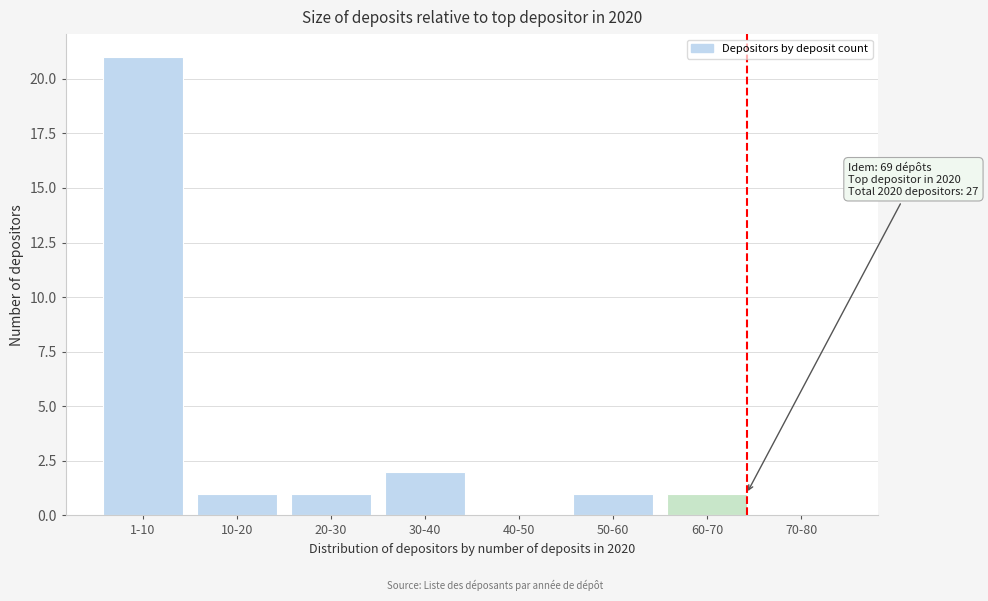

Reading left to right, extract all data points from this chart.

1-10=21	10-20=1	20-30=1	30-40=2	40-50=0	50-60=1	60-70=1	70-80=0